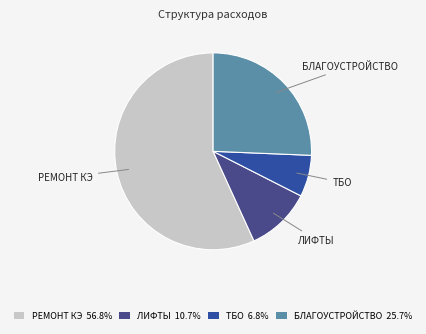

Count the number of slices in the pie.

4